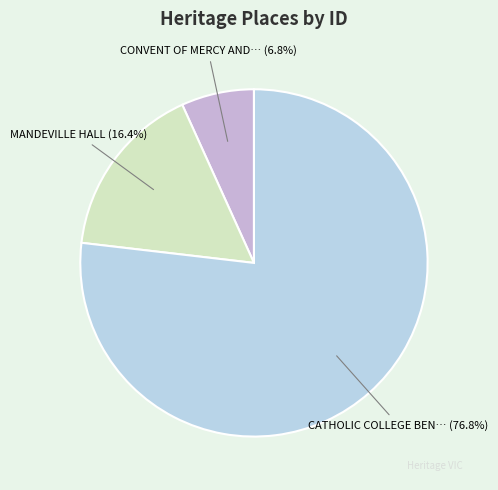

Is there a majority slice in this chart?

Yes